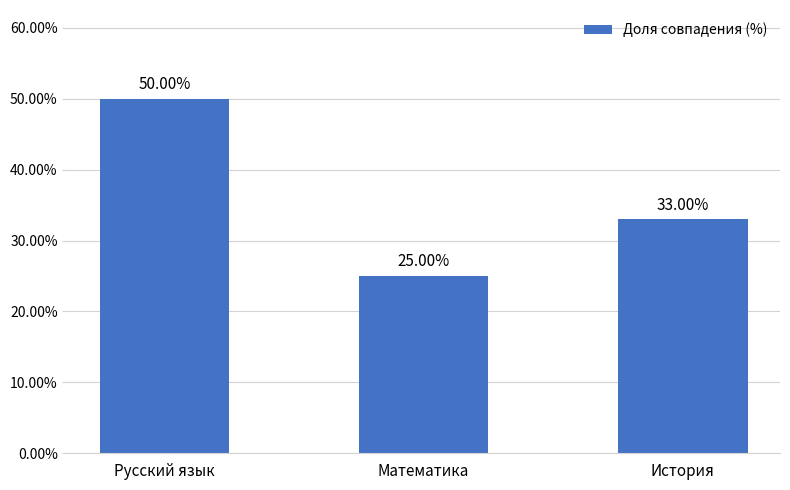

What position from the right is Русский язык?

3